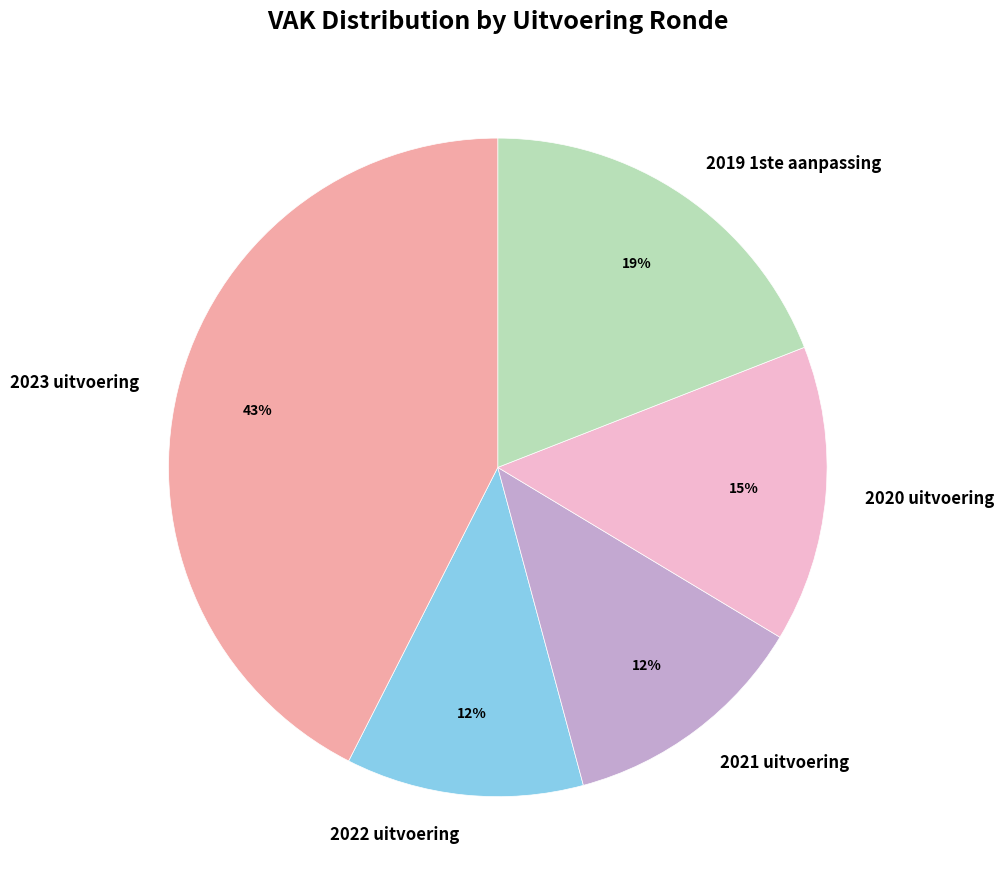

What percentage is the 2020 uitvoering slice, to the nearest percent?

15%